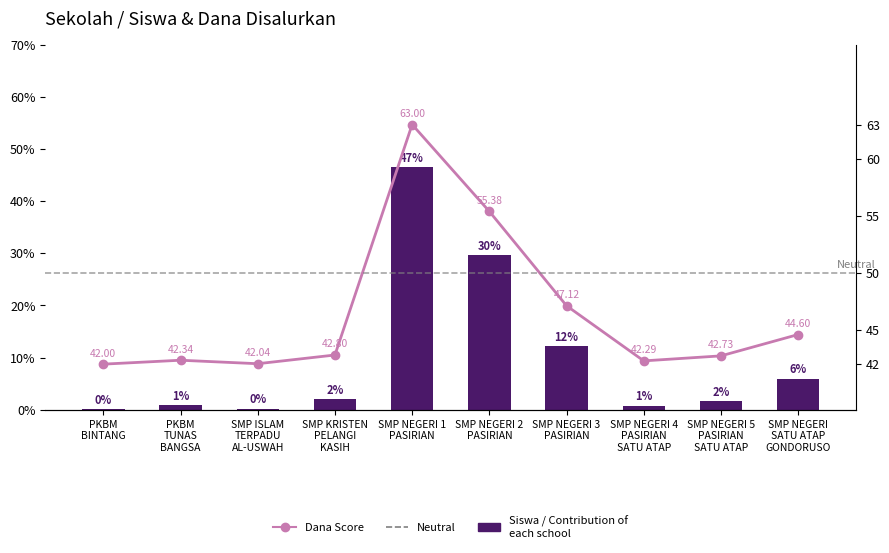

What position from the right is SMP NEGERI 4
PASIRIAN
SATU ATAP?

3